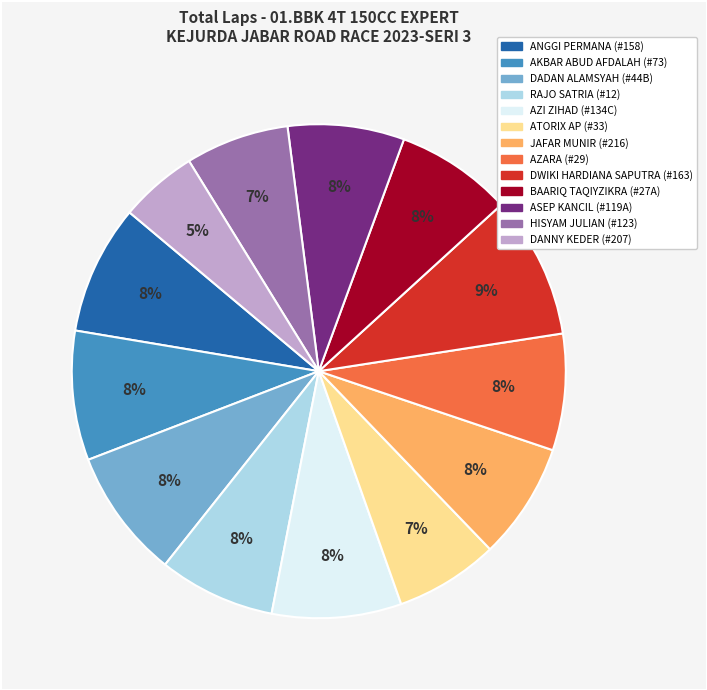

What percentage is the ASEP KANCIL (#119A) slice, to the nearest percent?

8%